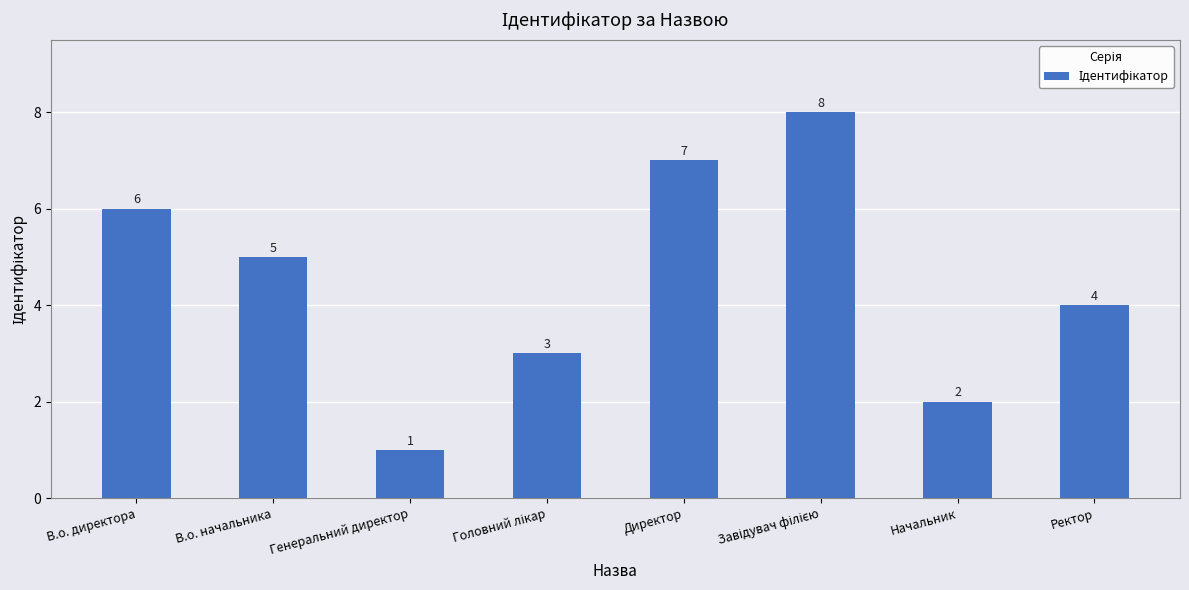

What is the sum of the values at Директор and Ректор?

11